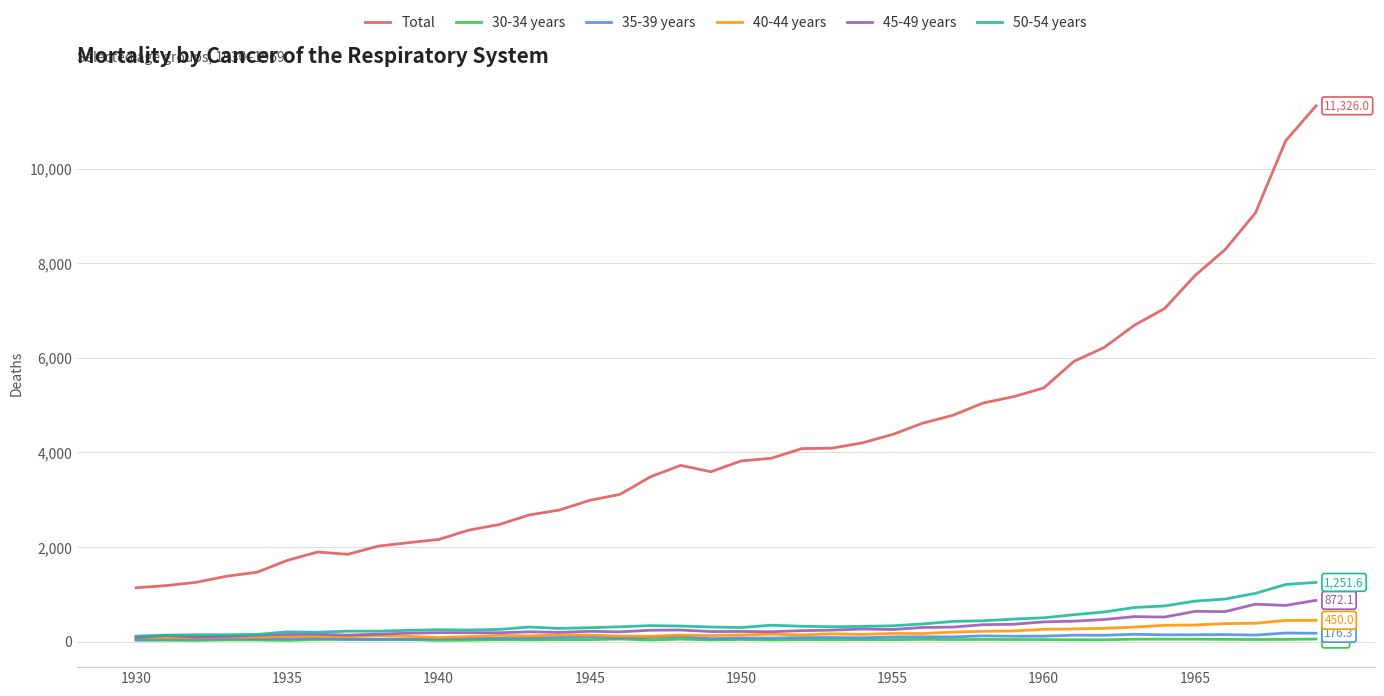

At how many categories does at least one series exceed 4676?

13